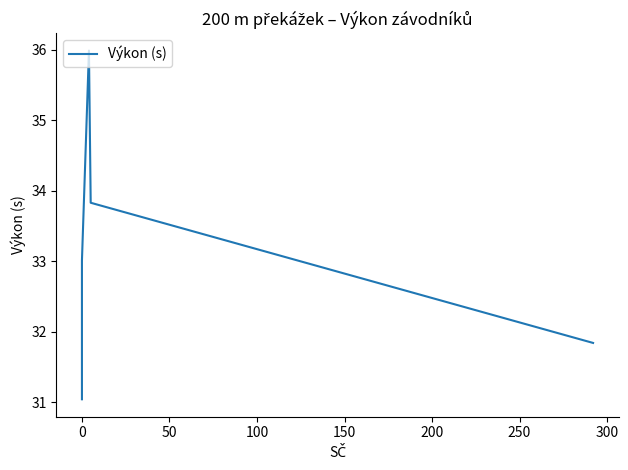

How many distinct data groups are displayed?

1